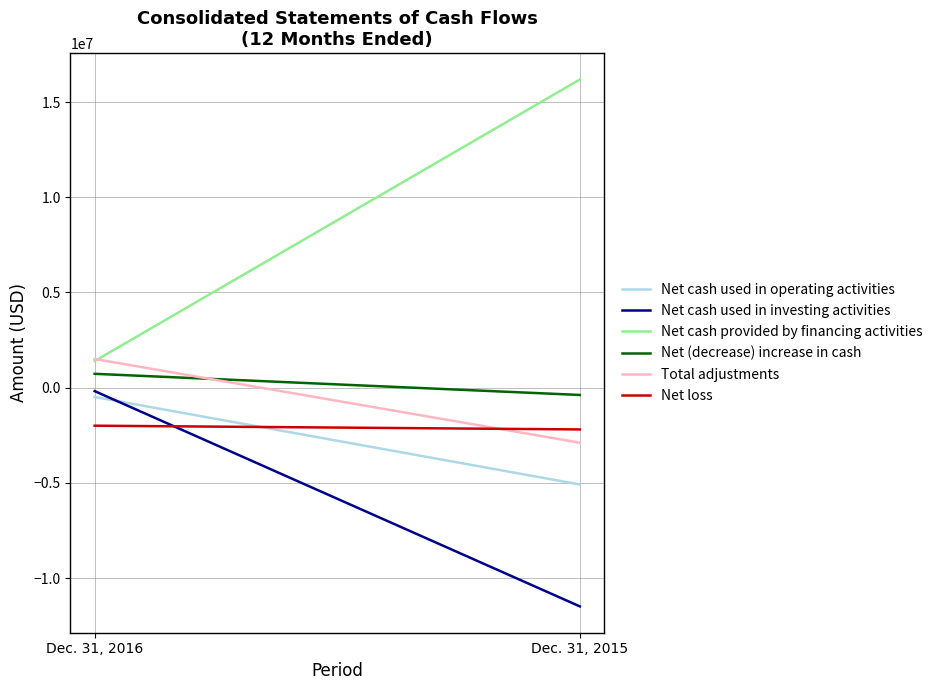

How many lines are shown in the chart?

6